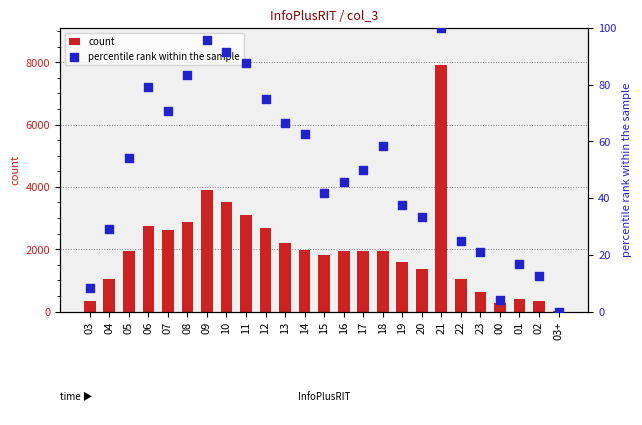

What are all the series names shown in the legend?

count, percentile rank within the sample